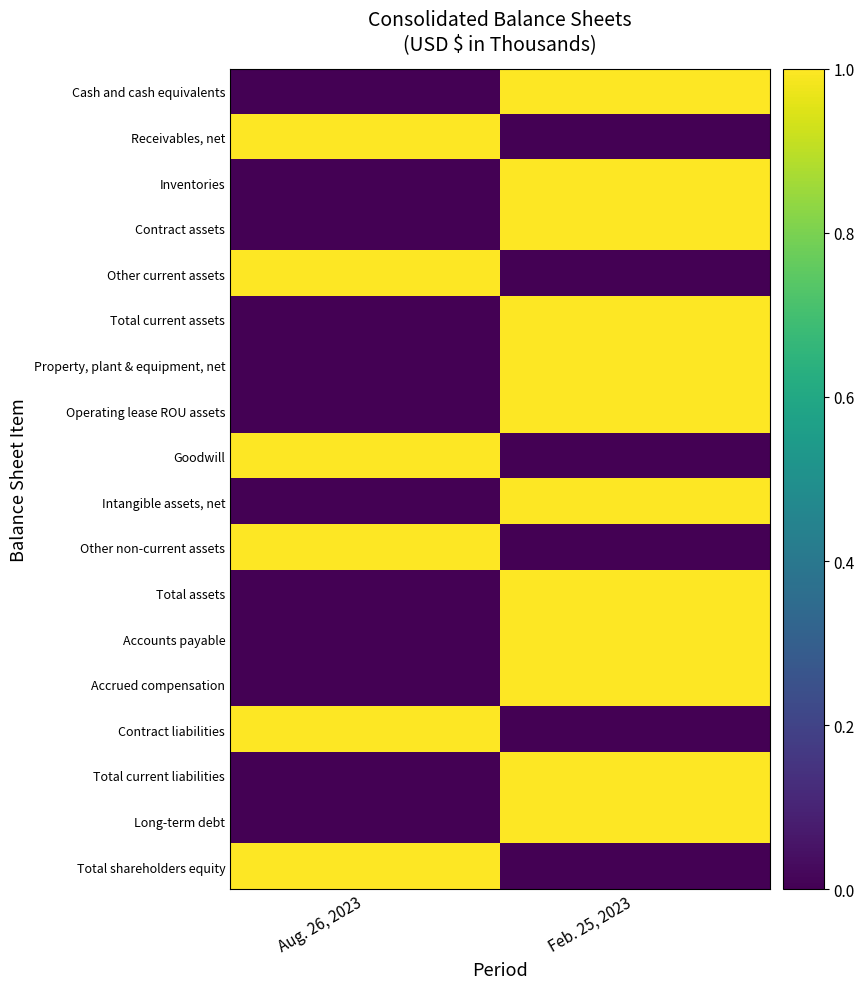

Which series has the largest total across all categories?

Cash and cash equivalents